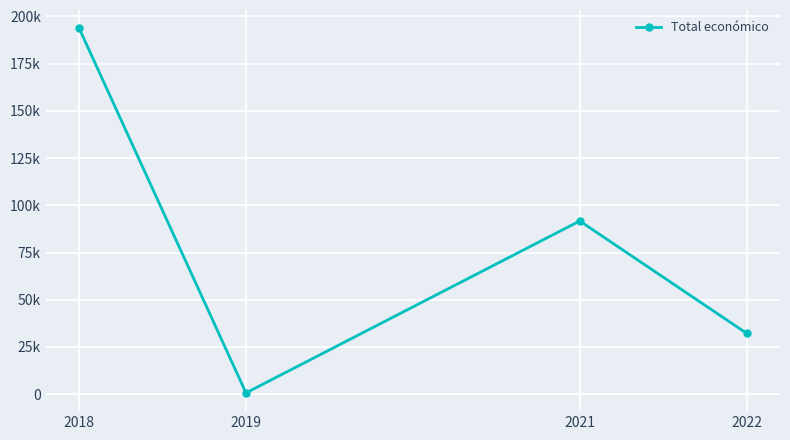

Does the chart have visible grid lines?

Yes